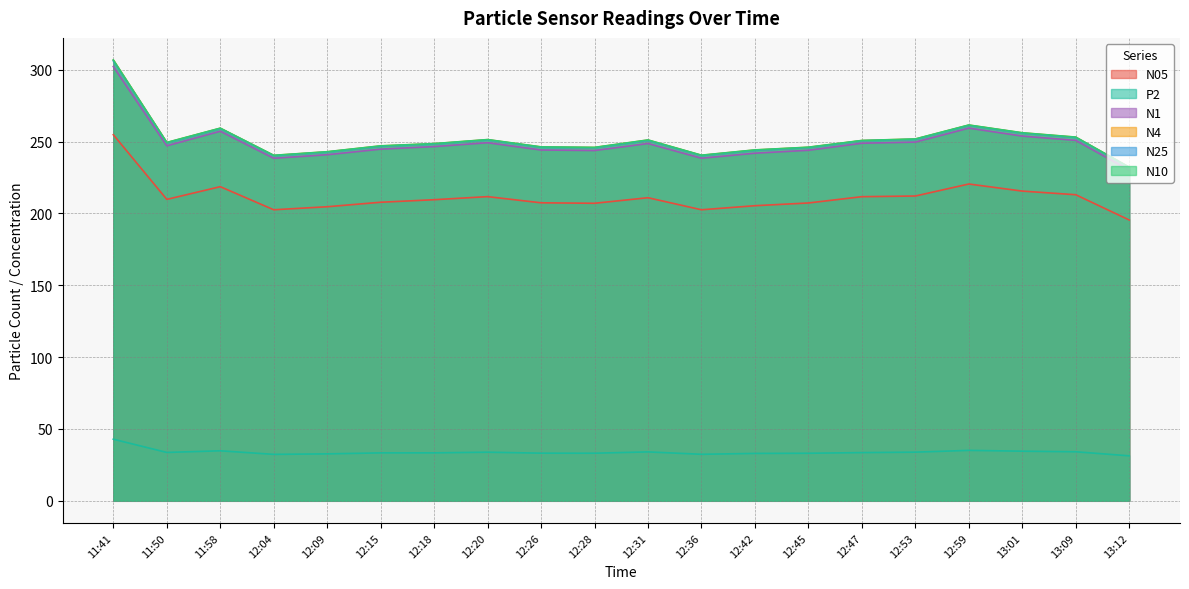

The N1 series shows 244.8 at 12:15. True or false?

True